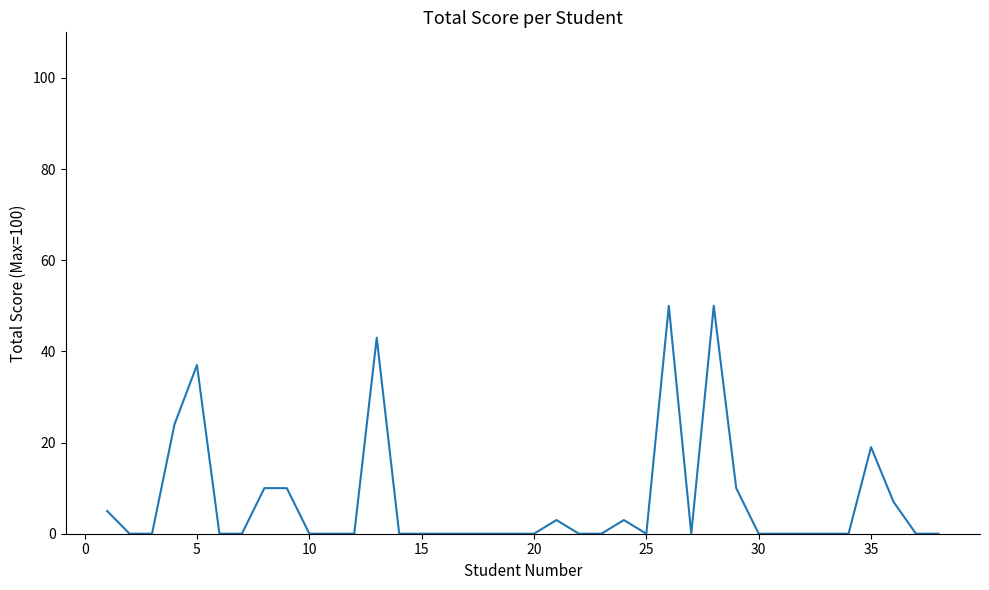

What is the greatest value displayed?

50